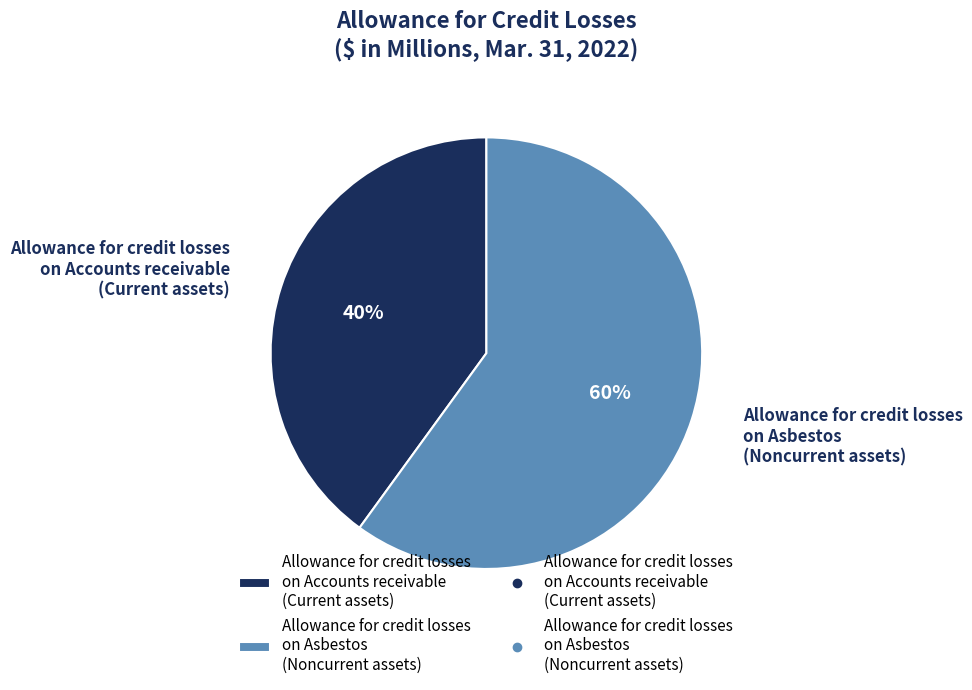

Is there any slice that represents more than half of the pie?

Yes